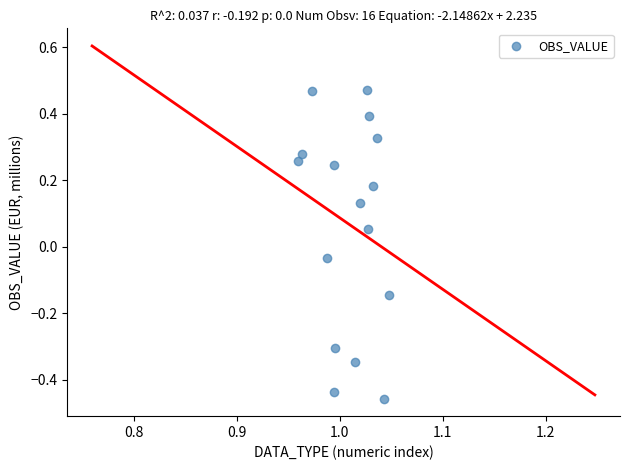

What is the range of Y values (max minus min)?

0.9